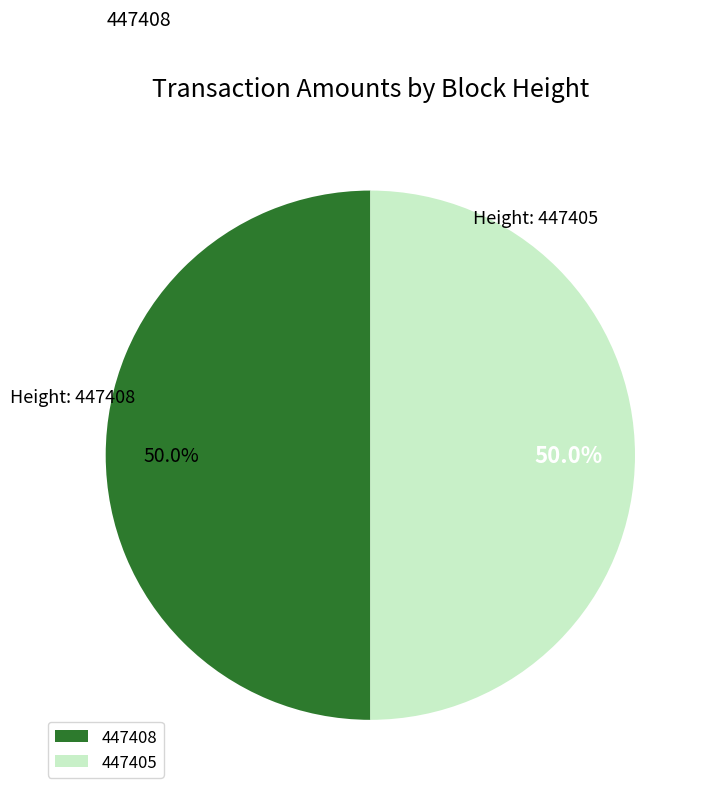

How many slices are in this pie chart?

2